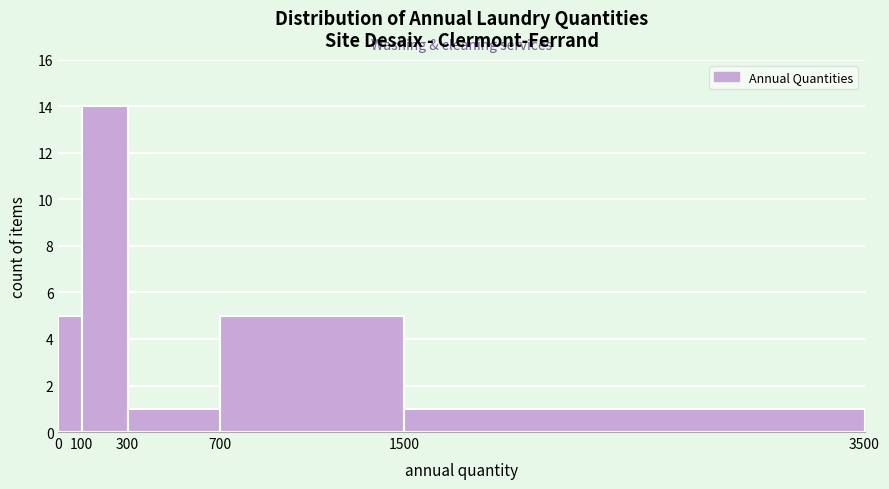

Reading left to right, list every bar in this chart as the range it spans on the x-axis followed by its height. The values are not printed on the chart, so give them approximately, as read against the axis.

0 to 100: 5
100 to 300: 14
300 to 700: 1
700 to 1500: 5
1500 to 3500: 1